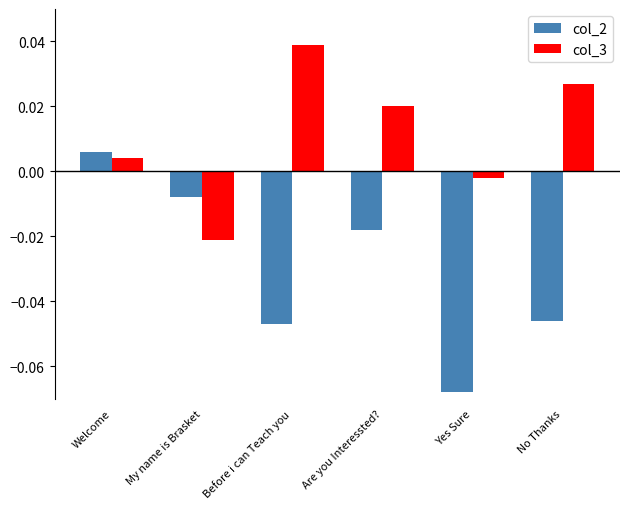

Which series has the largest total across all categories?

col_3